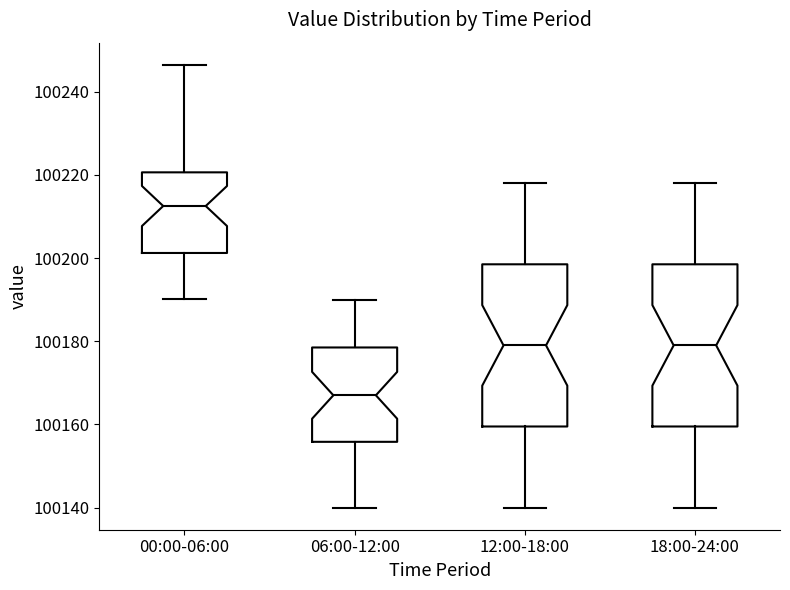

Which box has the lowest median line?

06:00-12:00